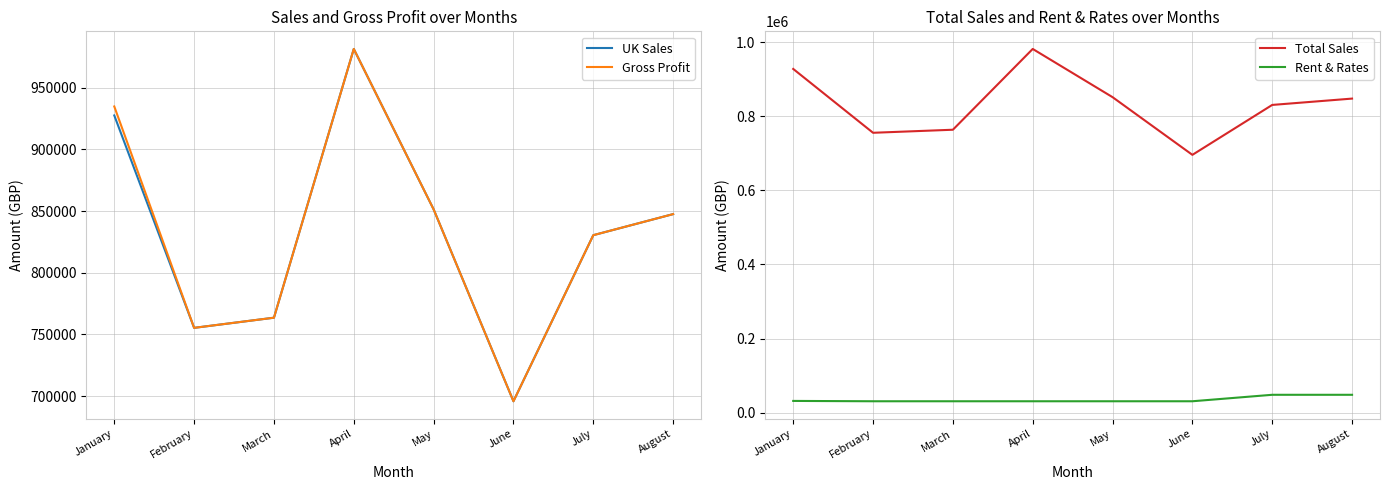

Is this an area chart (filled region under the line)?

No